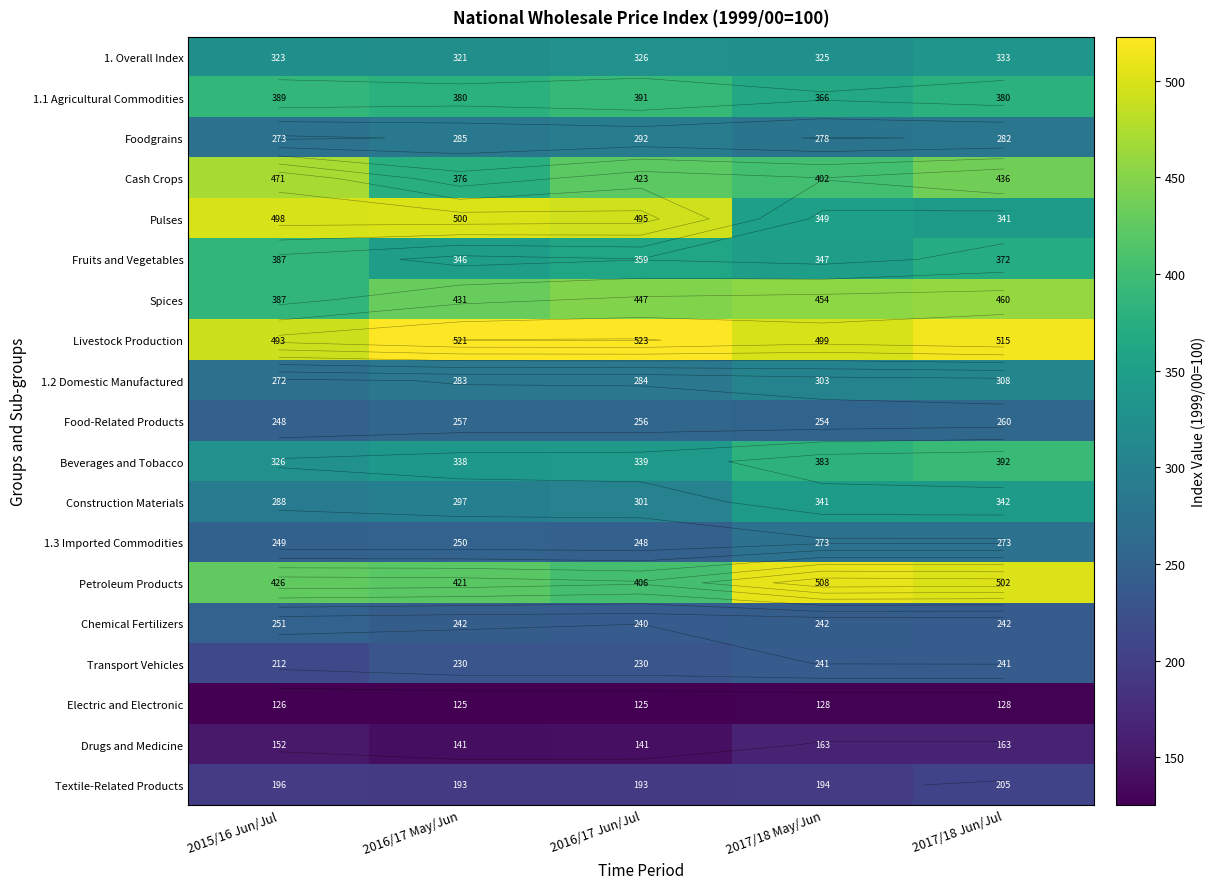

The value of Petroleum Products at 2016/17 May/Jun is 86.5. True or false?

False